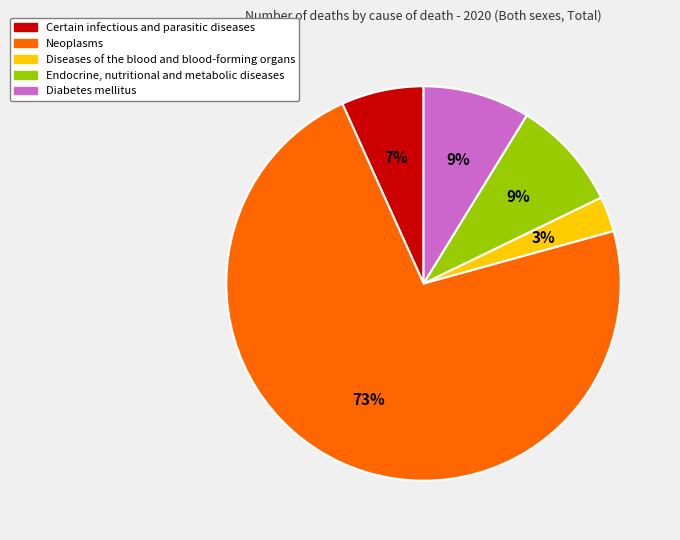

How many segments does this pie chart have?

5